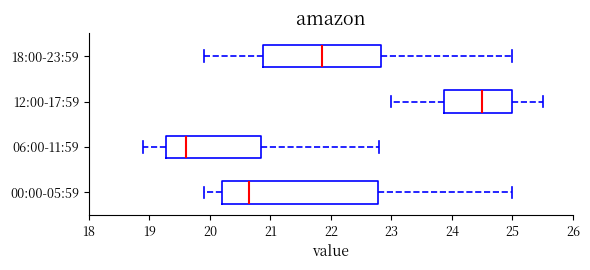

Where does the median line of the box for 18:00-23:59 sit on the x-axis? The values are not printed on the chart, so give them approximately, as read against the axis.

21.9